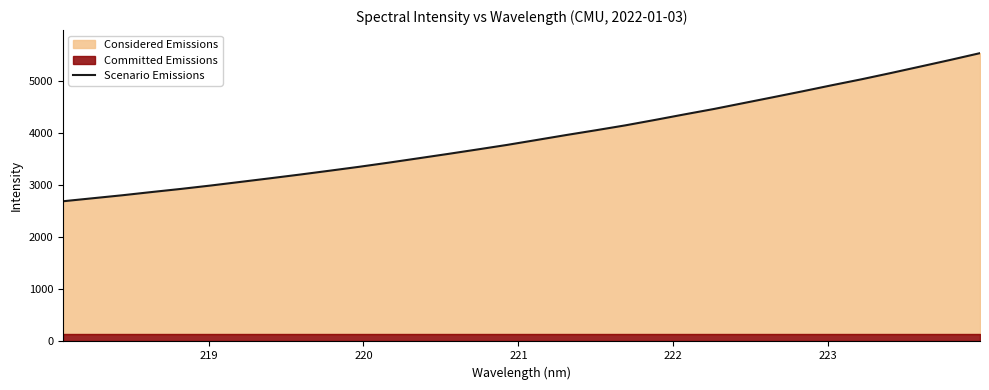

What is the maximum value for Scenario Emissions?

5530.0